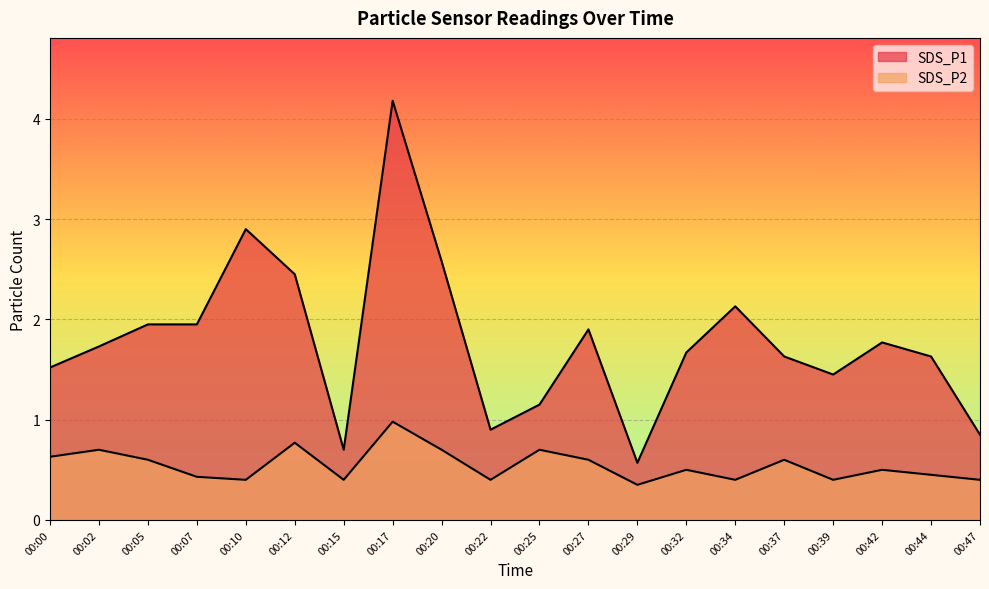

At which category does the chart reach its minimum across all series?

00:29